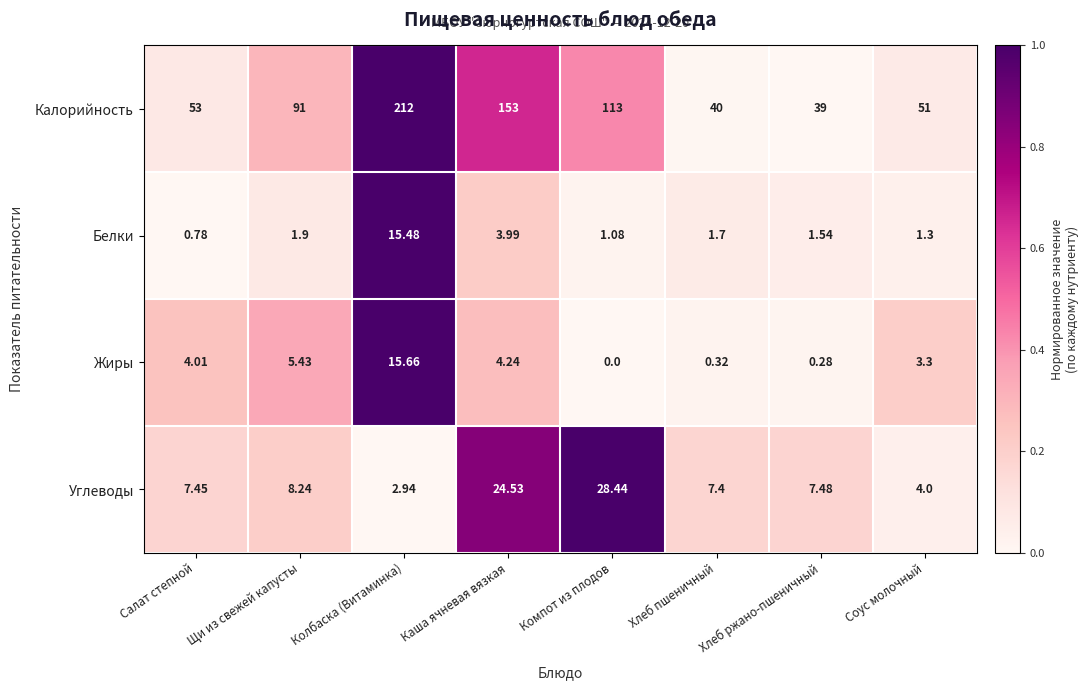

Which label corresponds to the largest value in the chart?

Колбаска (Витаминка)